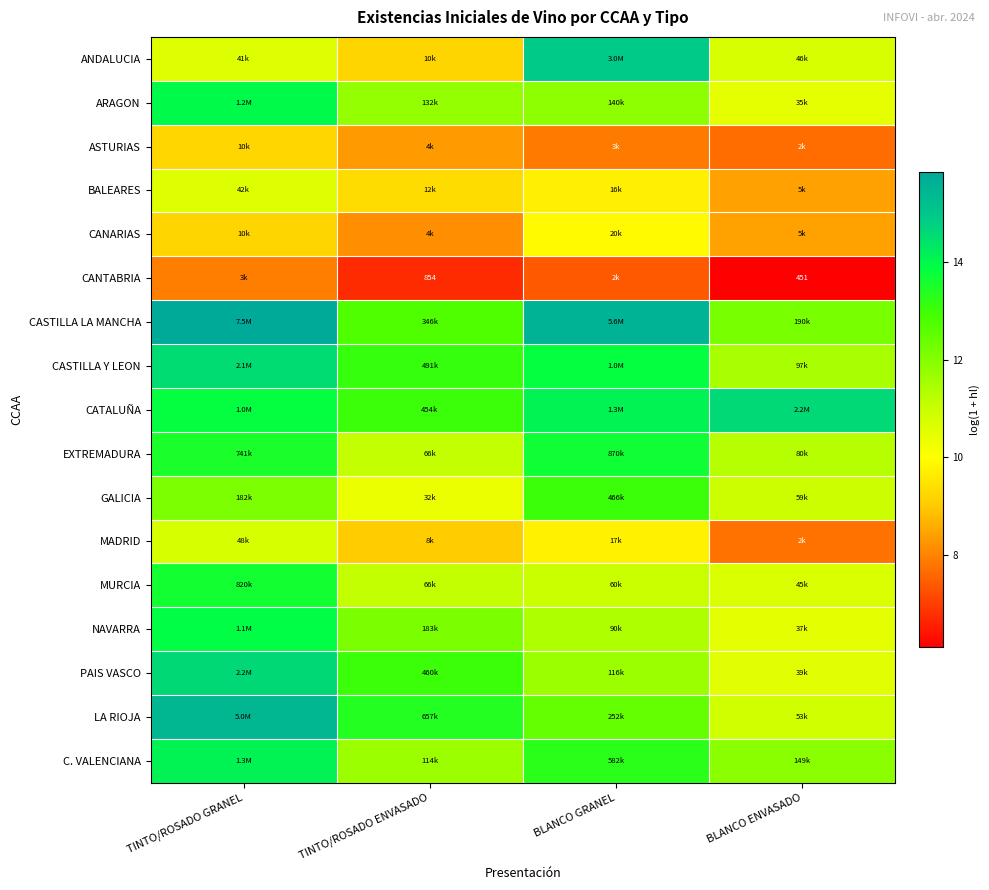

Which has a higher value, TINTO/ROSADO ENVASADO or TINTO/ROSADO GRANEL?

TINTO/ROSADO GRANEL